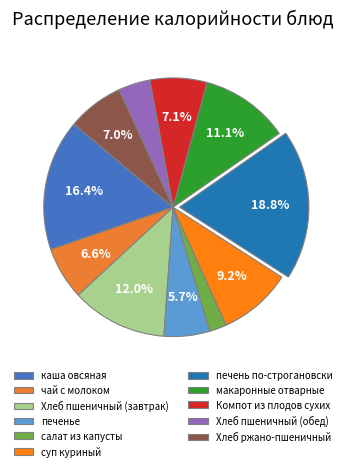

To the nearest percent, what portion does макаронные отварные represent?

11%